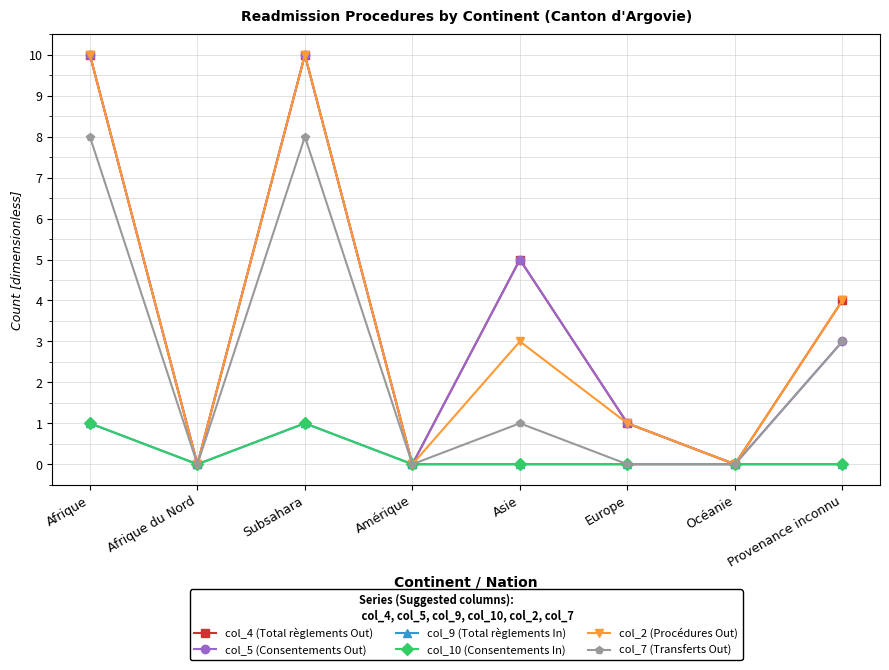

What is the highest value of the col_4 (Total règlements Out) series?

10